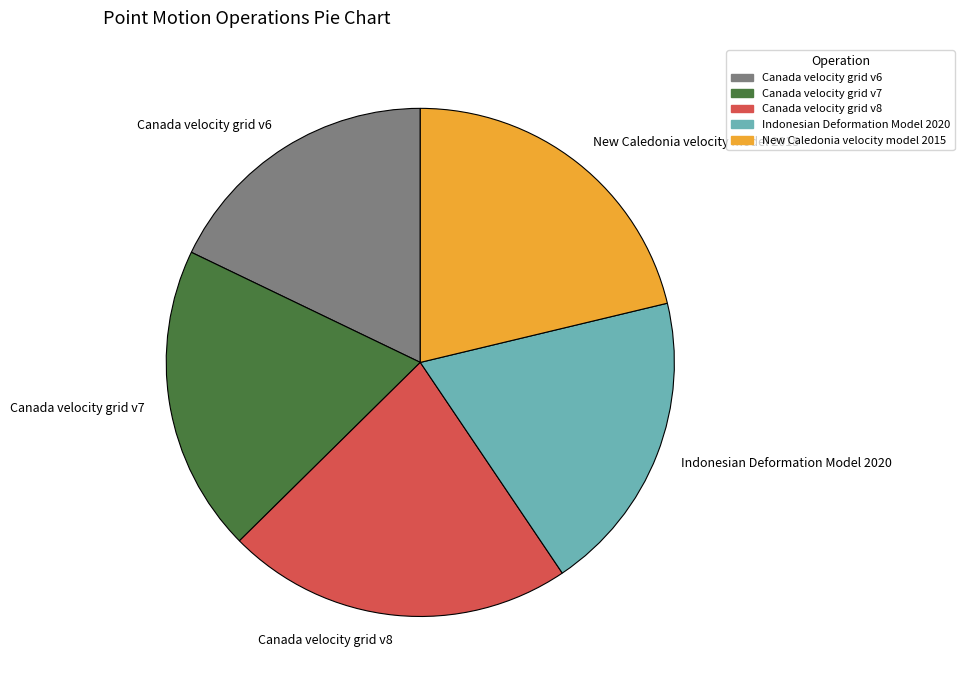

Does any single category account for the majority?

No